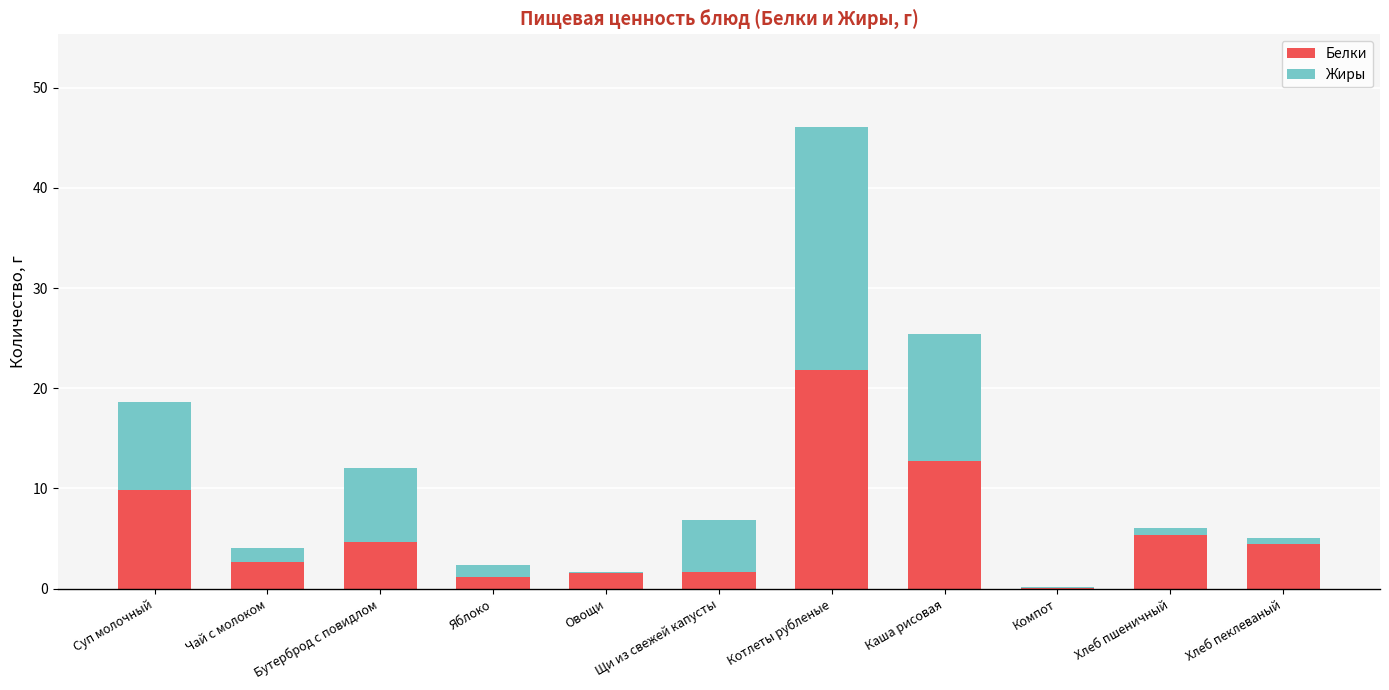

What is the sum of all Белки values?

66.2